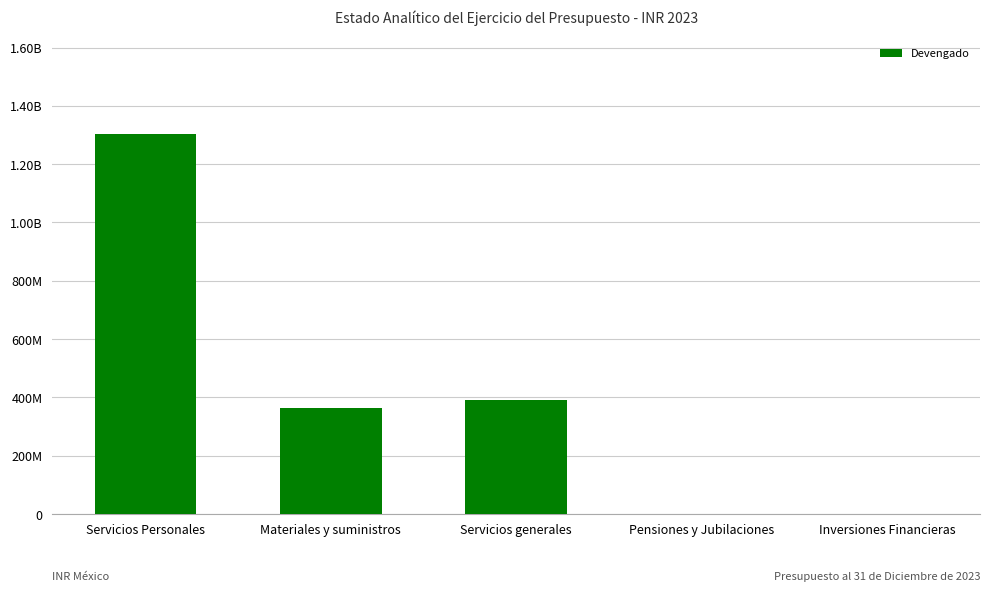

Count the number of data series in this chart.

1